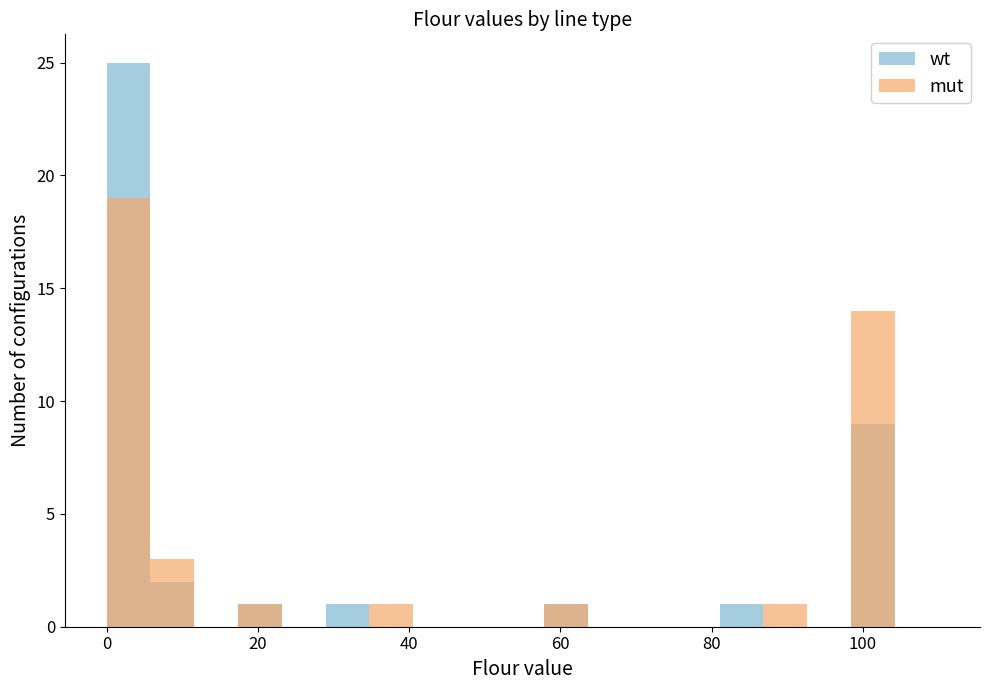

Which series has the widest spread of values?

wt